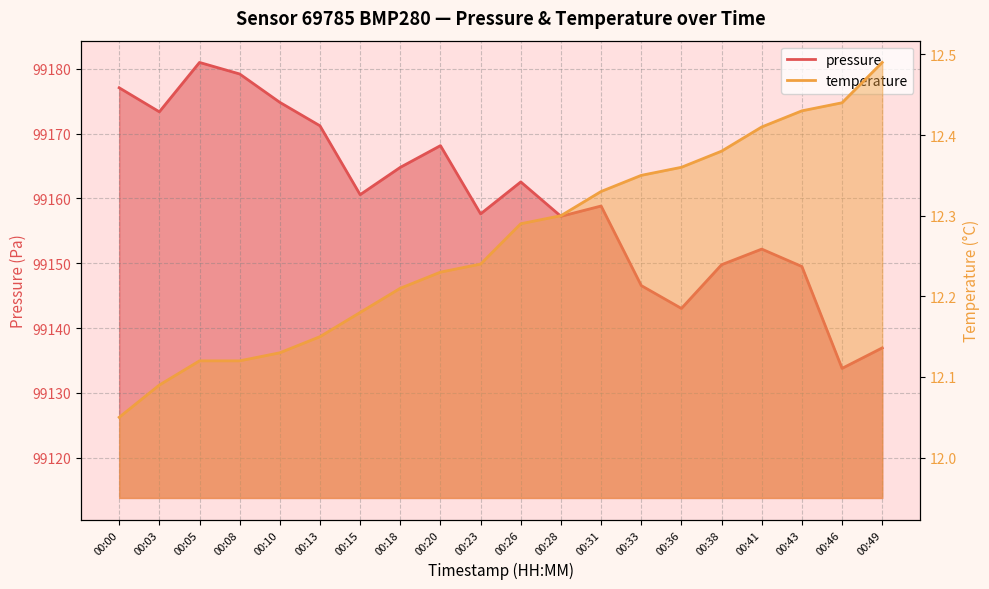

At 00:46, list the series in order from largest to smallest.

pressure, temperature